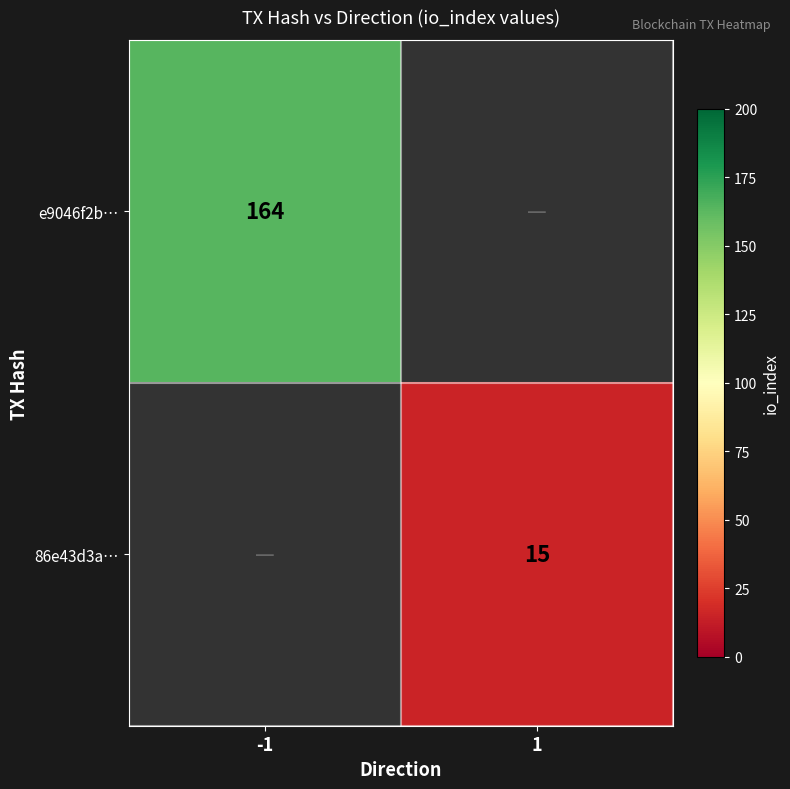

How many distinct data groups are displayed?

2